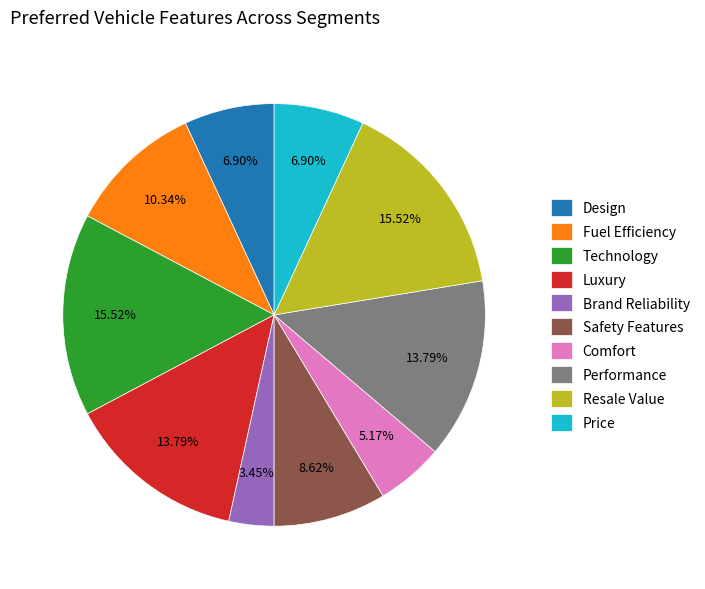

Combined, do Resale Value and Luxury account for over 50%?

No